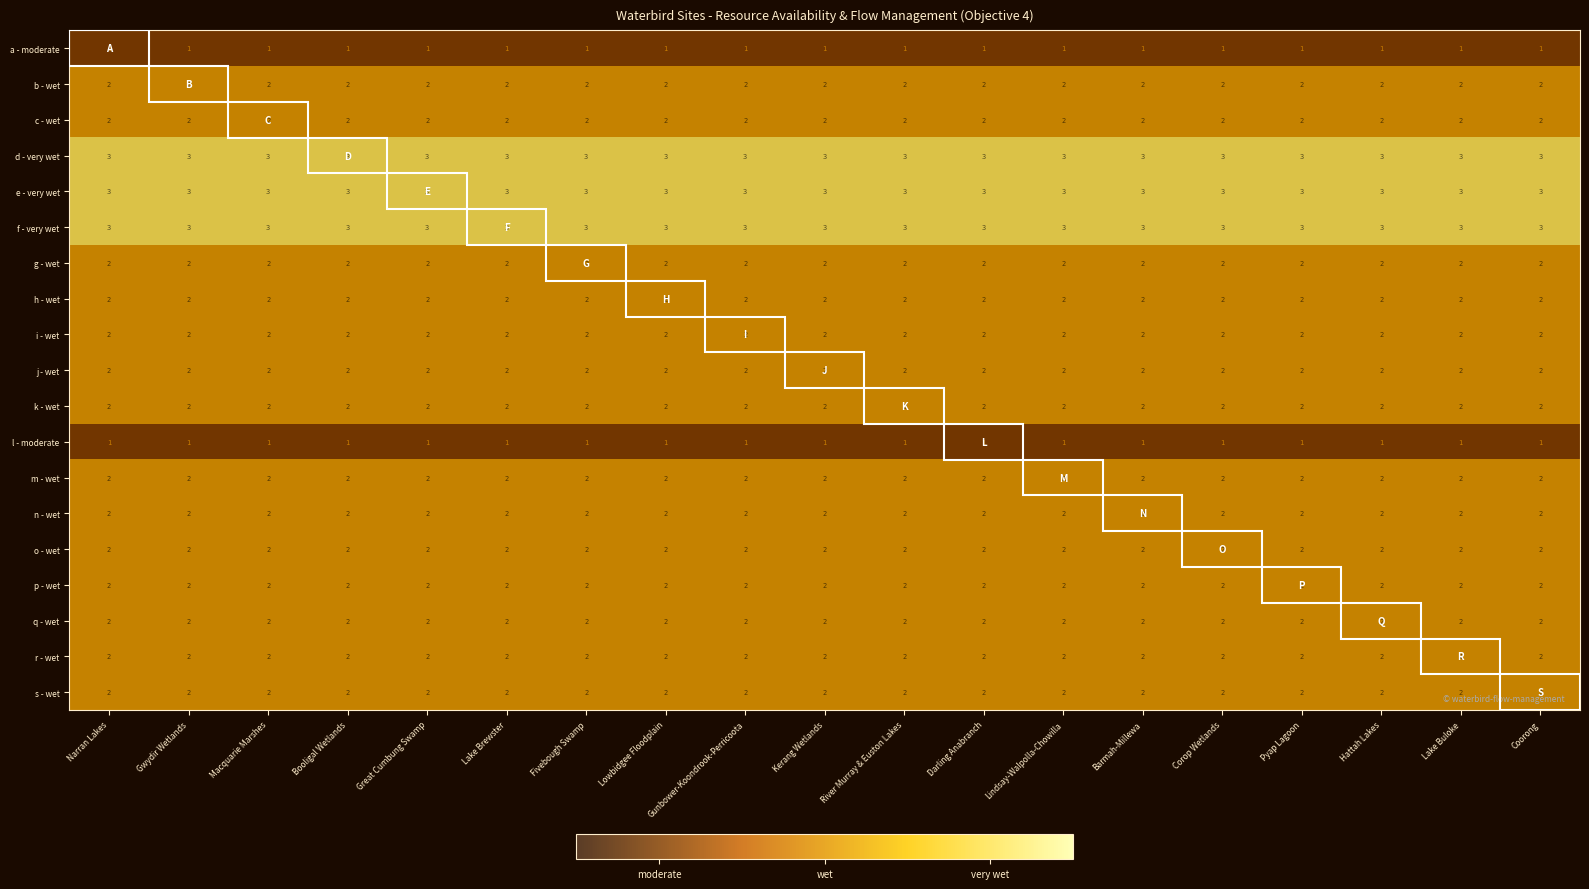

How many series are shown in this chart?

19